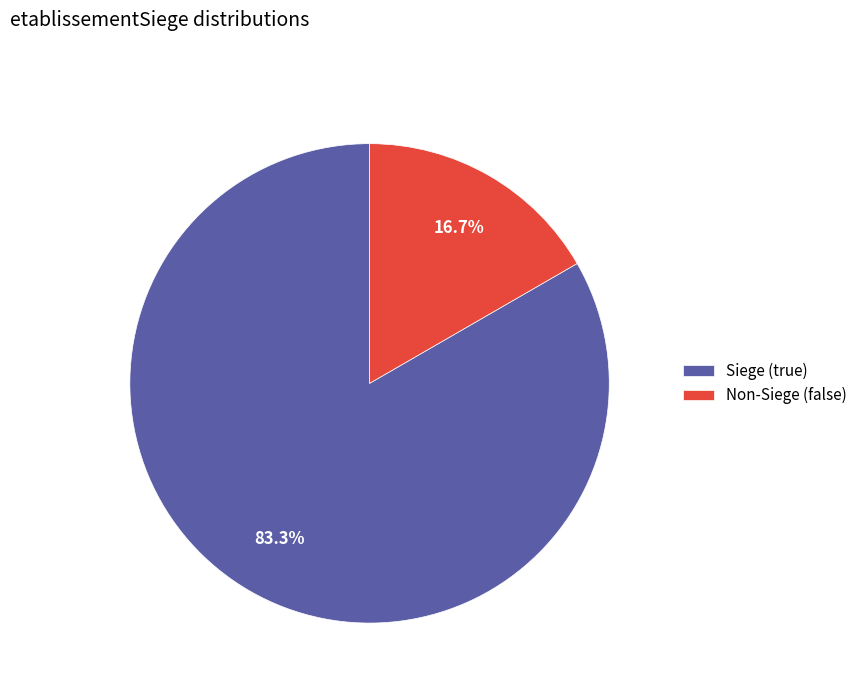

Rank the categories by value from lowest to highest.

Non-Siege (false), Siege (true)